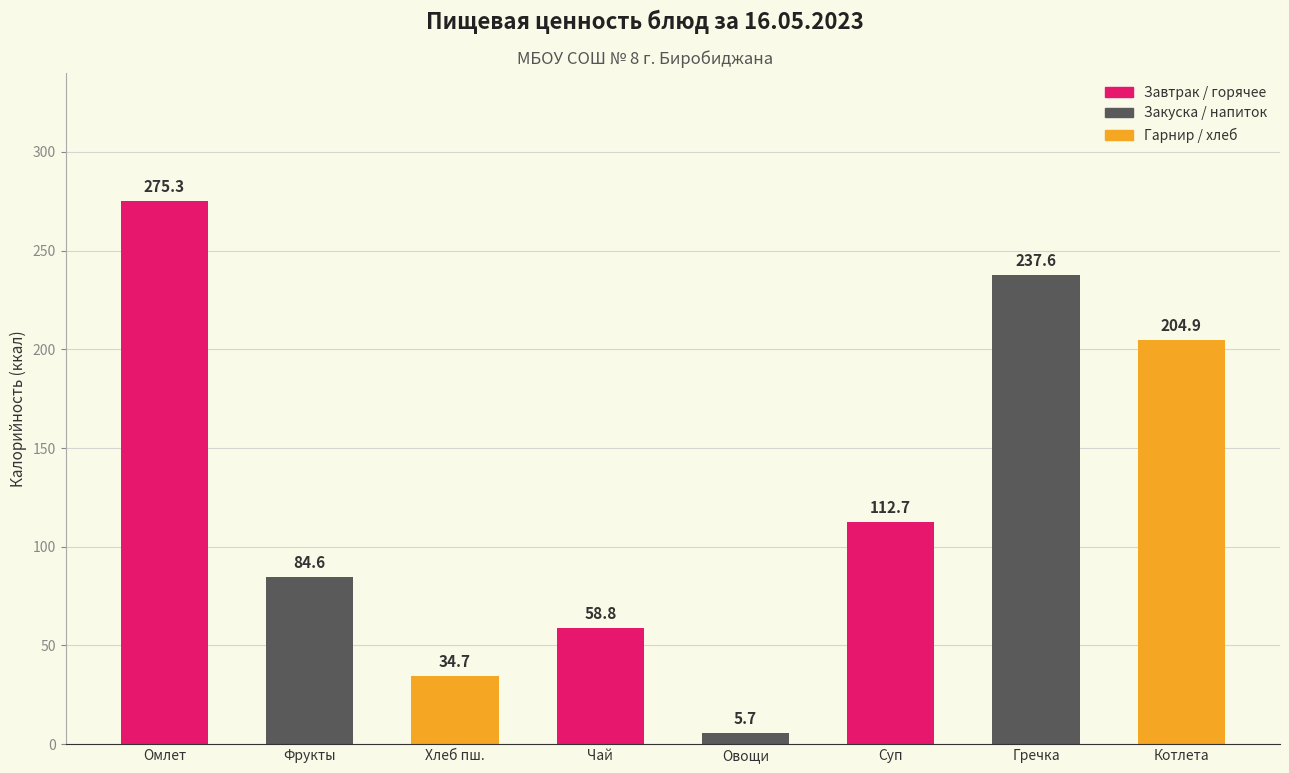

Which category has the lowest value across all series?

Овощи